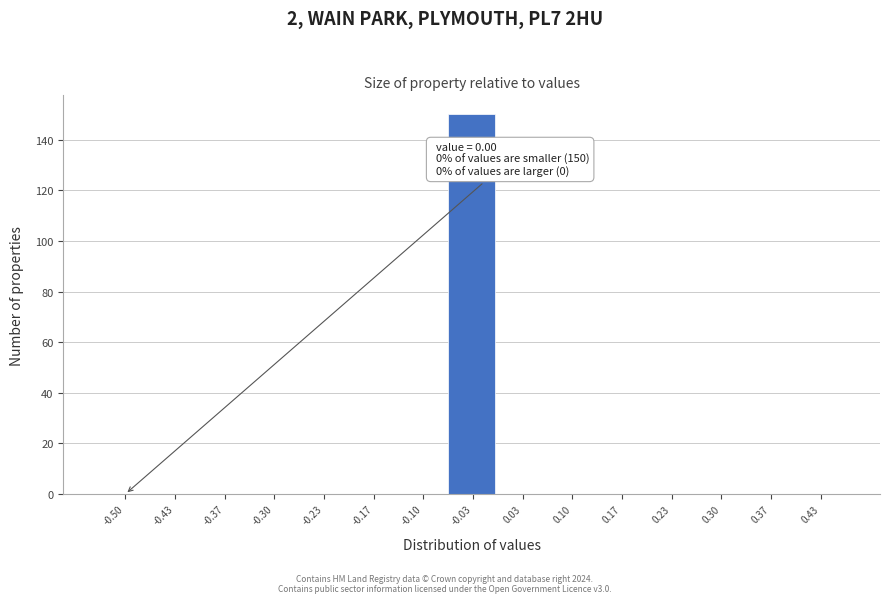

Reading right to left, list all the values displayed in this chart.

0.43=0	0.37=0	0.30=0	0.23=0	0.17=0	0.10=0	0.03=0	-0.03=150	-0.10=0	-0.17=0	-0.23=0	-0.30=0	-0.37=0	-0.43=0	-0.50=0